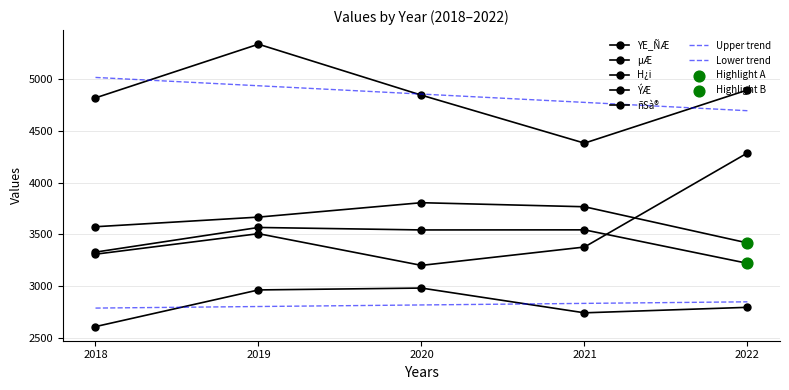

What are all the series names shown in the legend?

YE_ÑÆ, µÆ, H¿i, ÝÆ, ñSà®